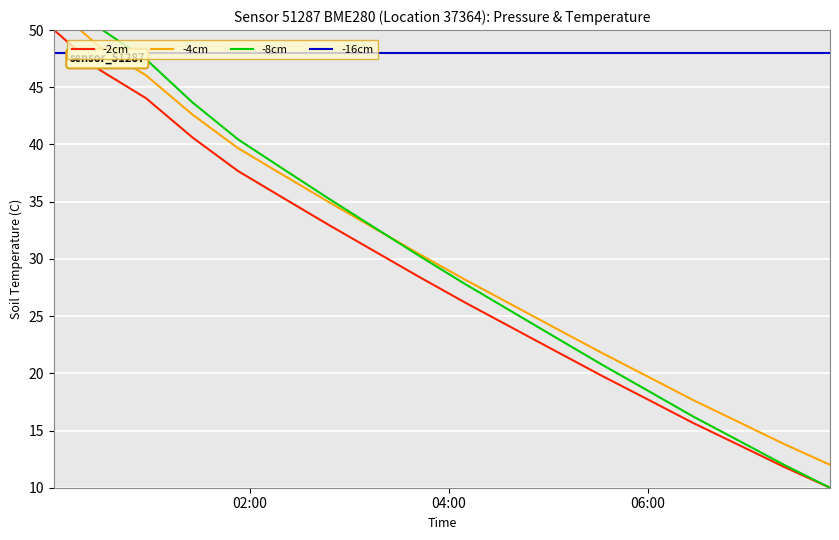

True or false: -8cm and -2cm cross at least once.

False